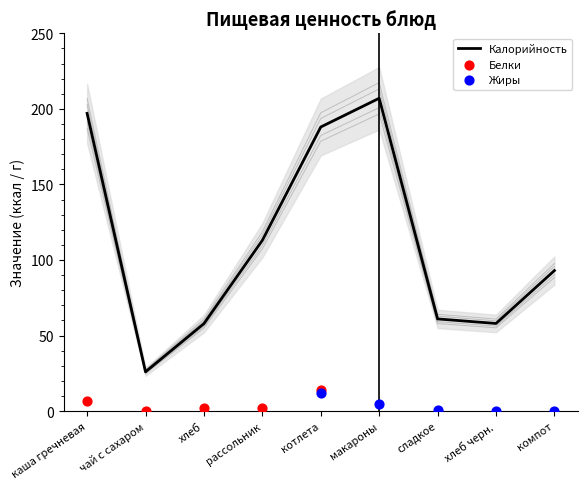

Is the value of Белки at сладкое greater than the value of Жиры at сладкое?

No